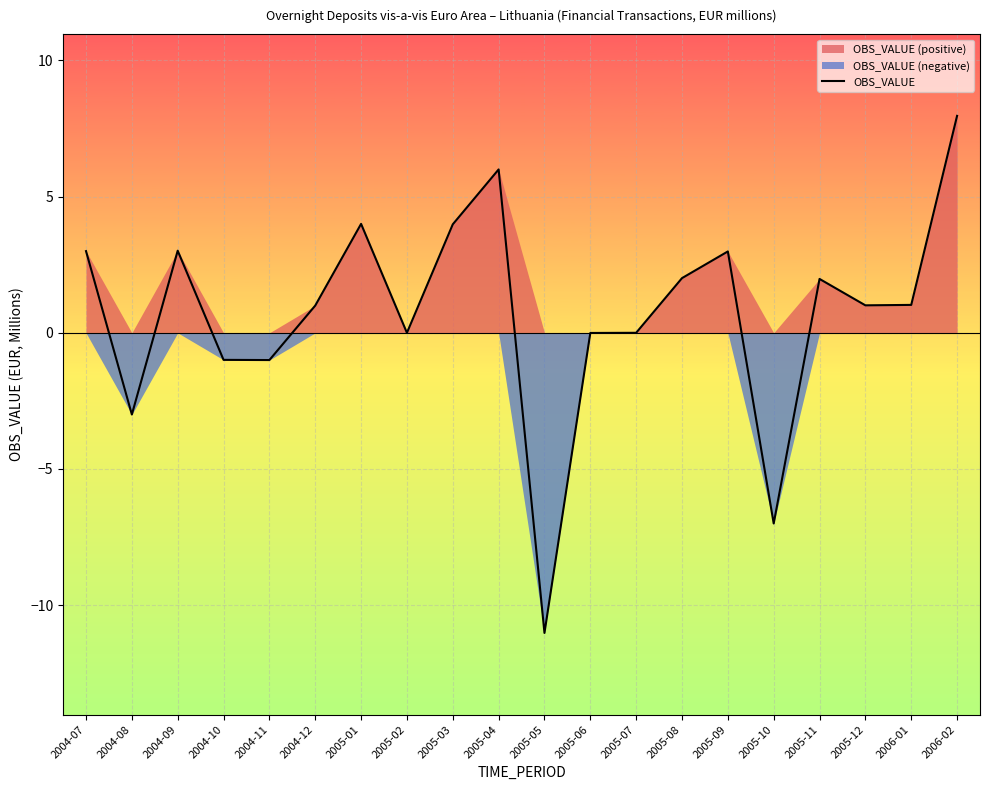

True or false: there are more than 2 points higher than both neighbors.

True